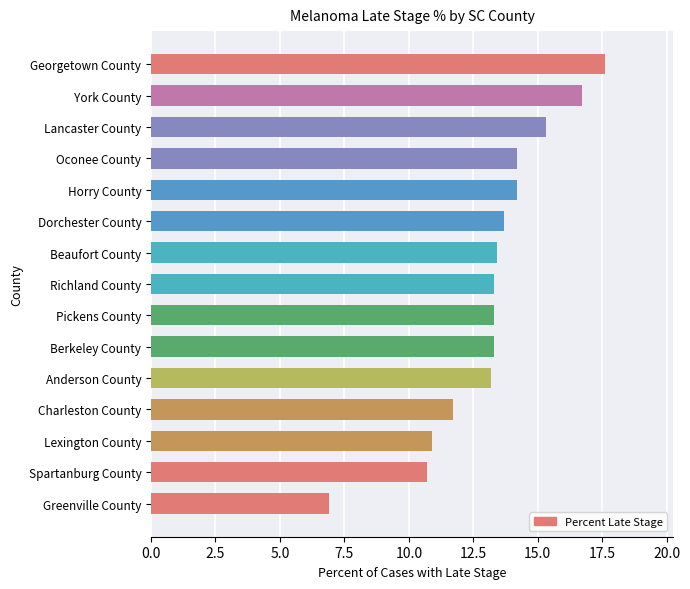

Reading bottom to top, what are all the values shown in this chart?

Greenville County=6.9	Spartanburg County=10.7	Lexington County=10.9	Charleston County=11.7	Anderson County=13.2	Berkeley County=13.3	Pickens County=13.3	Richland County=13.3	Beaufort County=13.4	Dorchester County=13.7	Horry County=14.2	Oconee County=14.2	Lancaster County=15.3	York County=16.7	Georgetown County=17.6